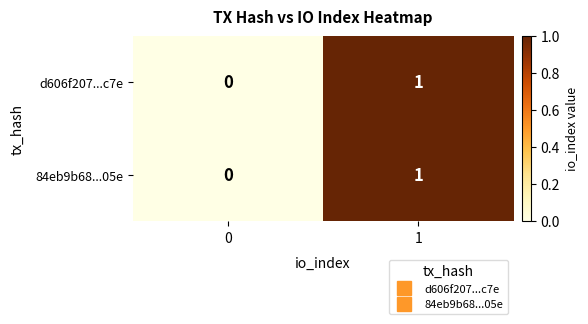

True or false: 84eb9b68...05e has a value of 1 at 1.

True